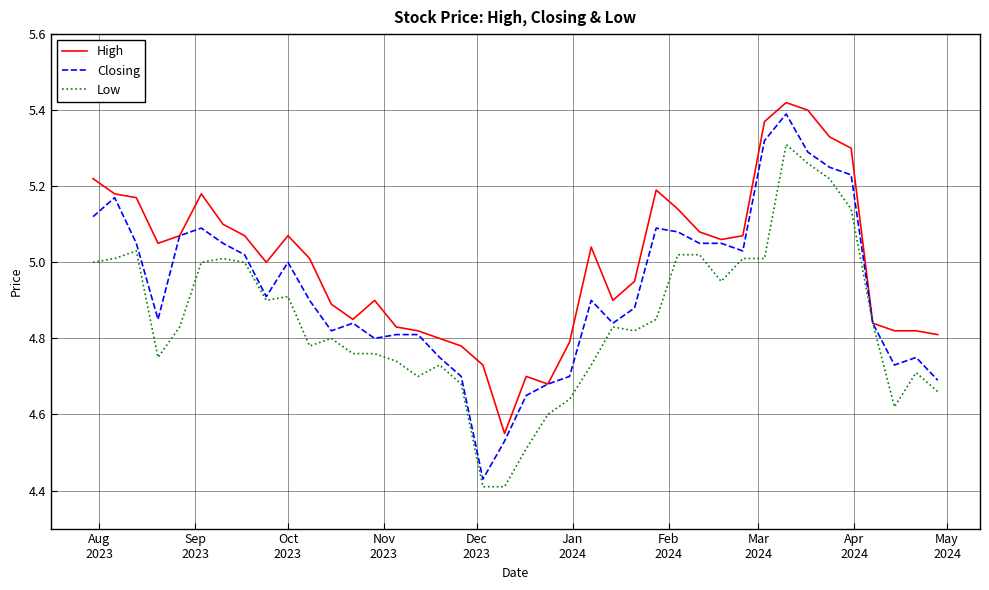

Which series has the largest total across all categories?

High